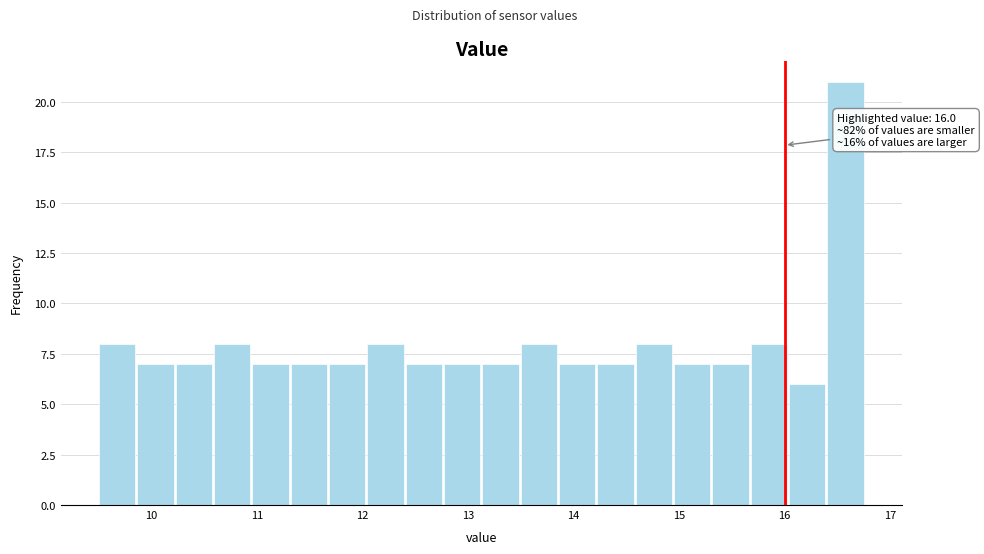

Around what value on the x-axis is the tallest bar? Give the approximate position of its centre, as read against the axis.

16.6